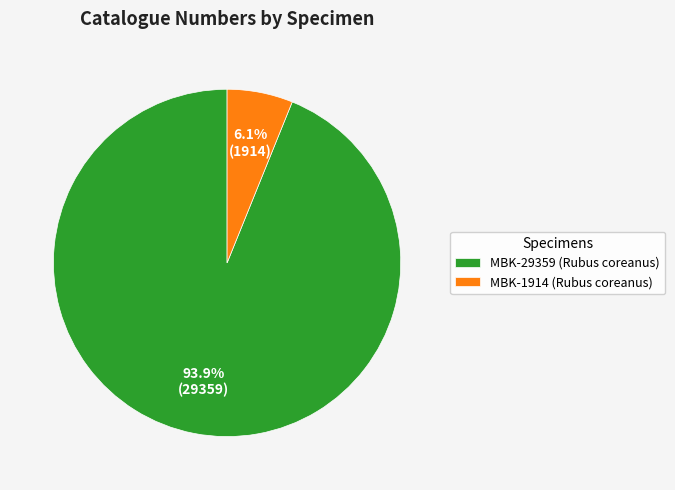

To the nearest percent, what portion does MBK-29359 (Rubus coreanus) represent?

94%